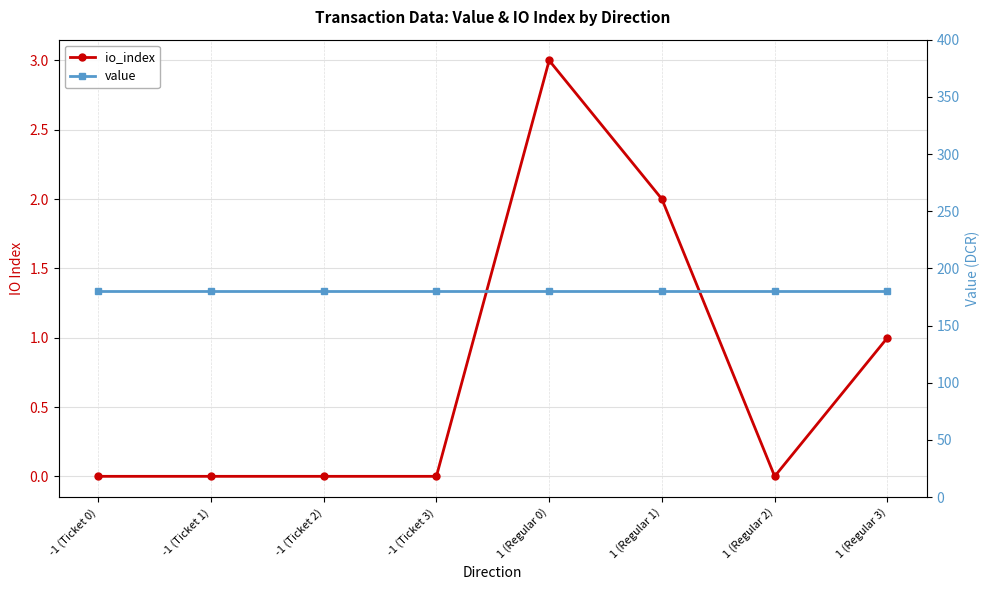

What is the spread (max minus min) of values at 1 (Regular 0)?

177.0